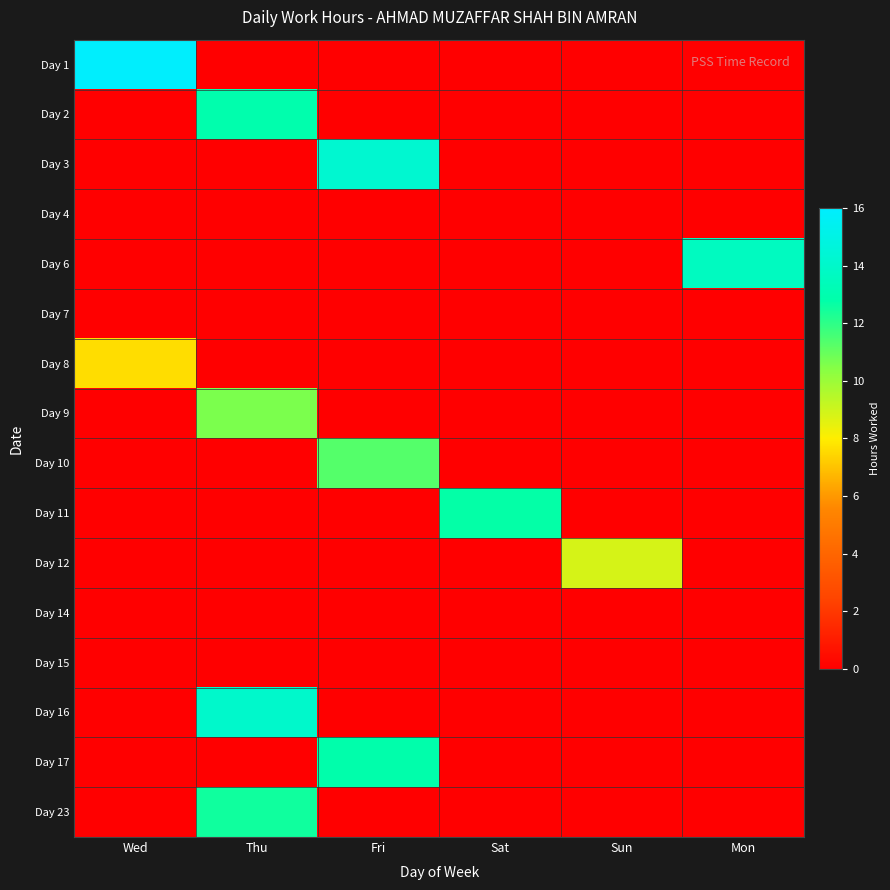

At how many categories does at least one series exceed 1?

6